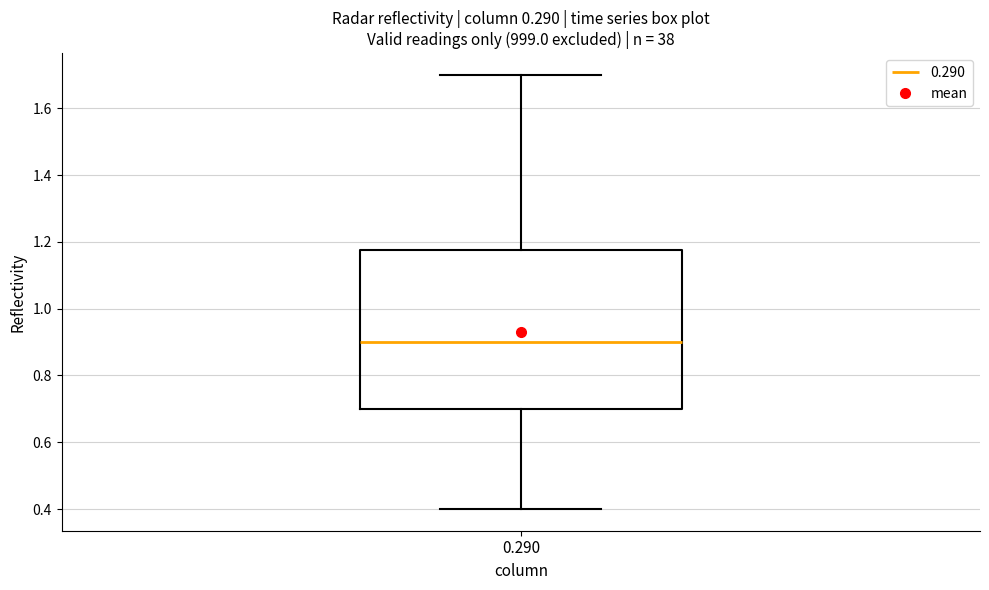

Transcribe this box plot: give where the median line is, the range the box spans, and where the two whiskers end, as read against the y-axis. The values are not printed on the chart, so give them approximately, as read against the axis.

median 0.90, box 0.70 to 1.18, whiskers 0.40 to 1.70